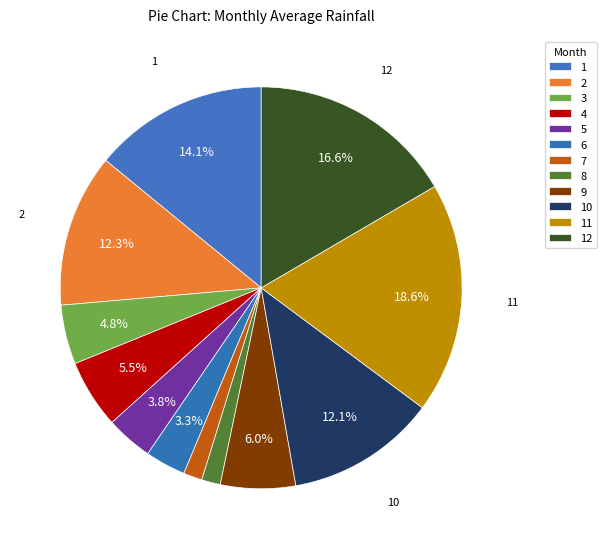

What percentage is the 7 slice, to the nearest percent?

2%